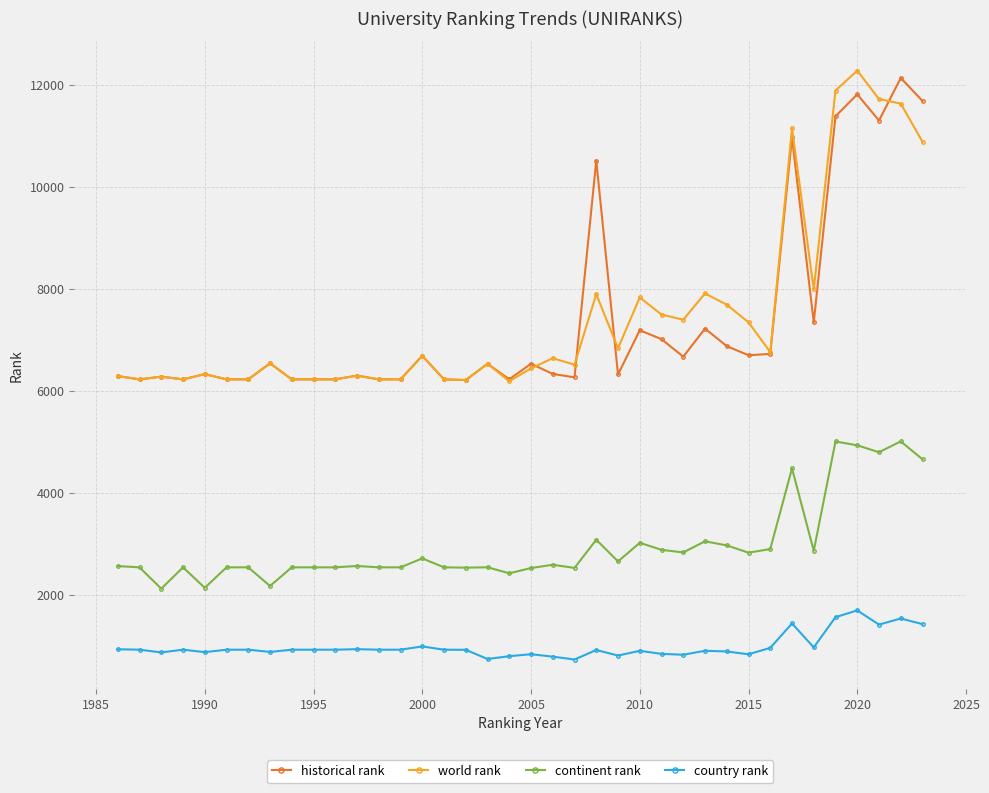

What is the value of the continent rank point at the 32nd from the left?

4477.0